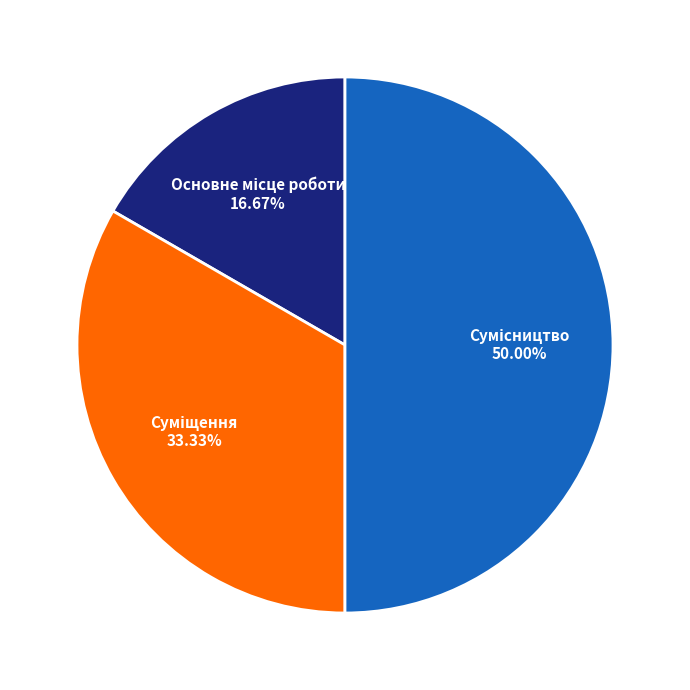

Rank the categories by value from highest to lowest.

Сумісництво, Суміщення, Основне місце роботи